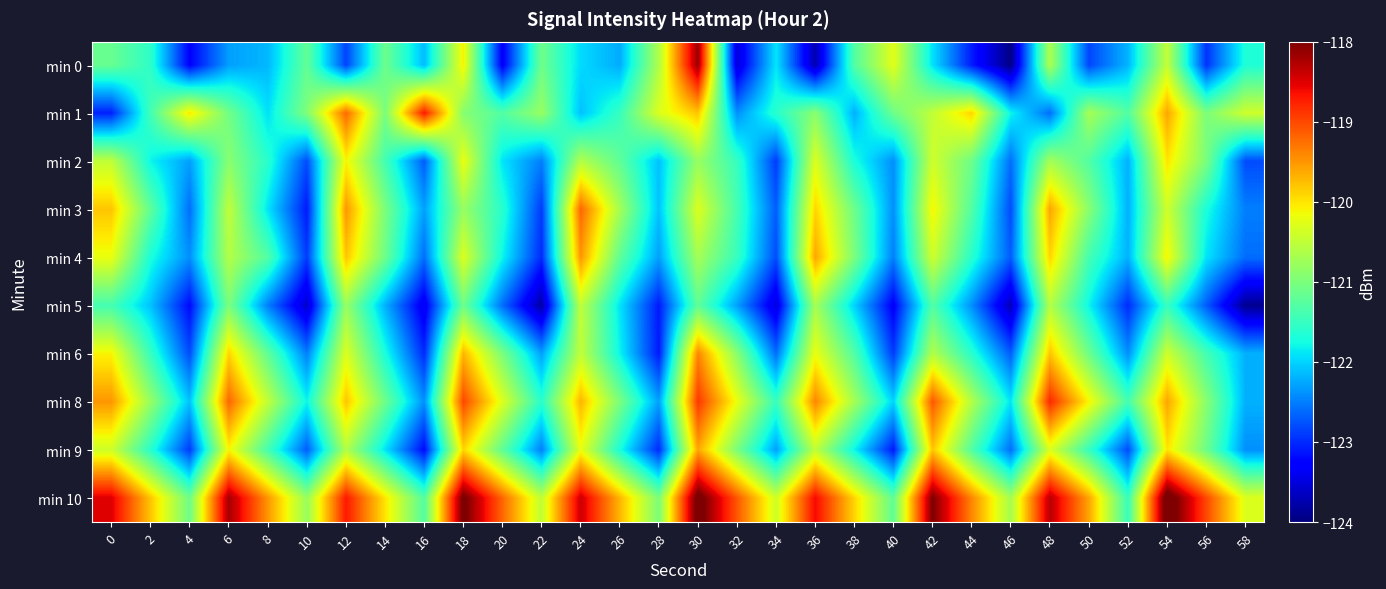

What is the difference between the highest and lowest values at 8?

3.0